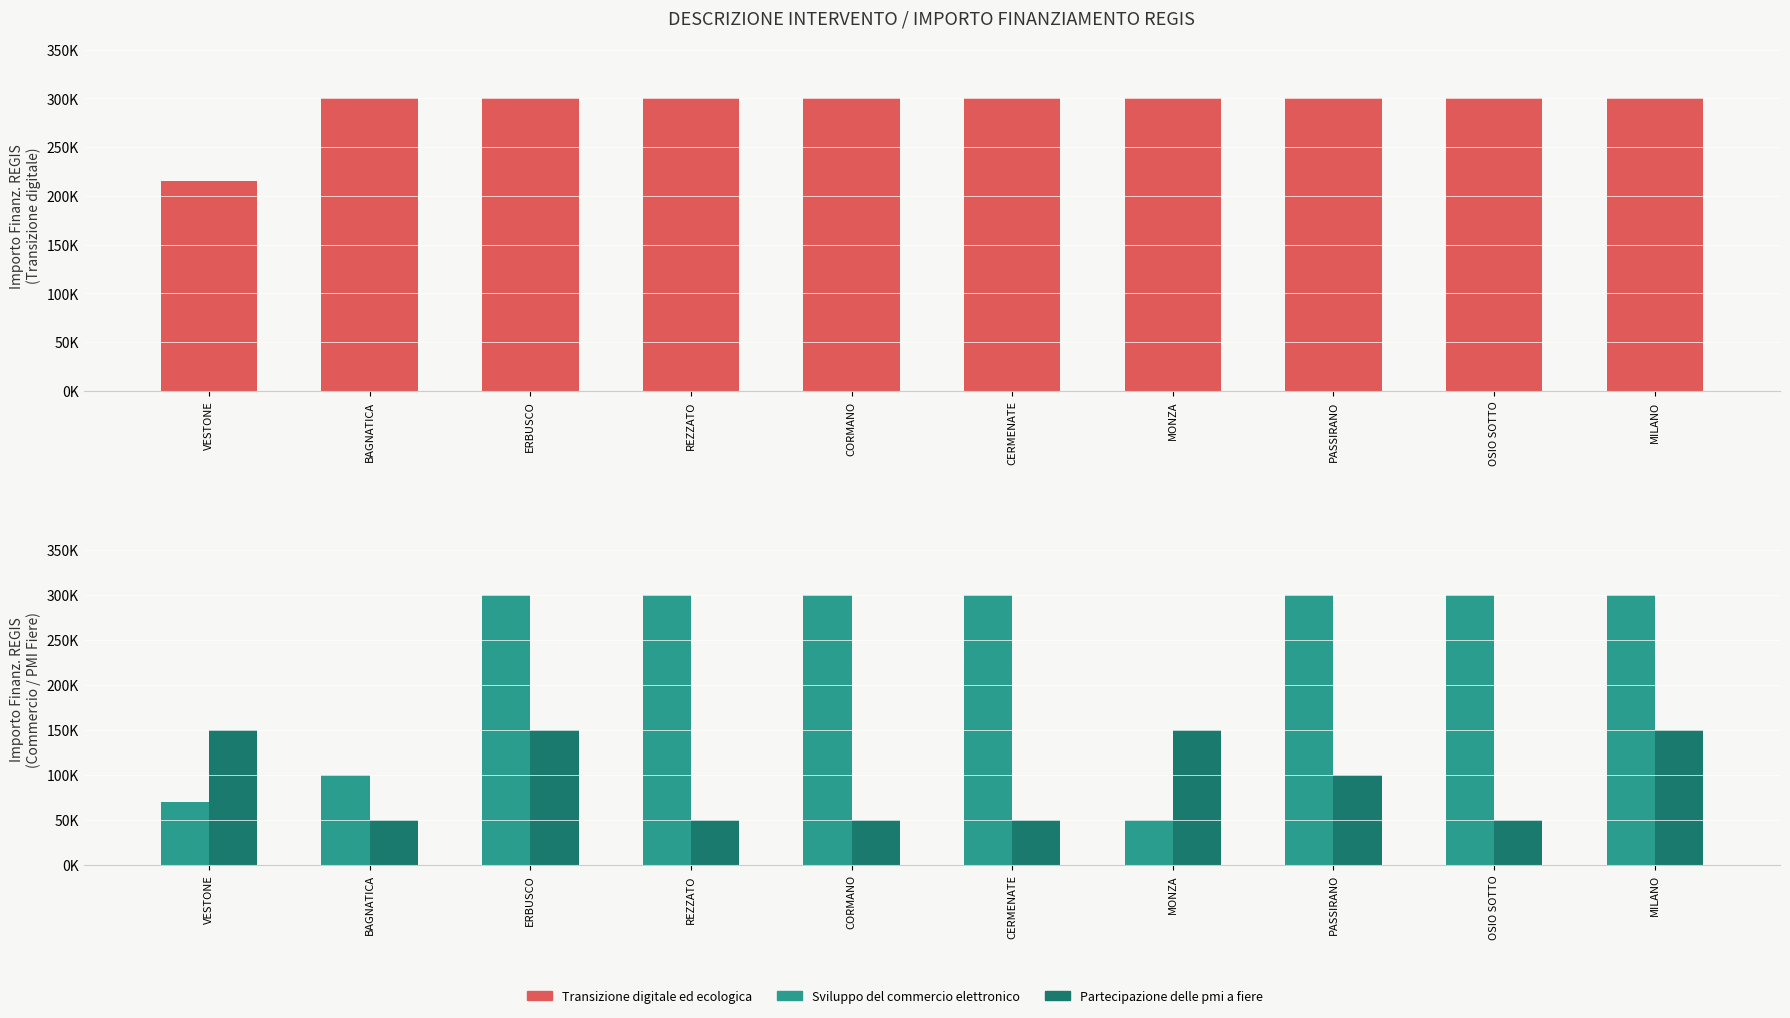

Reading right to left, list all the values displayed in this chart.

Transizione digitale ed ecologica: 300000	300000	300000	300000	300000	300000	300000	300000	300000	214800
Sviluppo del commercio elettronico: 300000	300000	300000	50000	300000	300000	300000	300000	100000	70000
Partecipazione delle pmi a fiere: 150000	50000	100000	150000	50000	50000	50000	150000	50000	150000